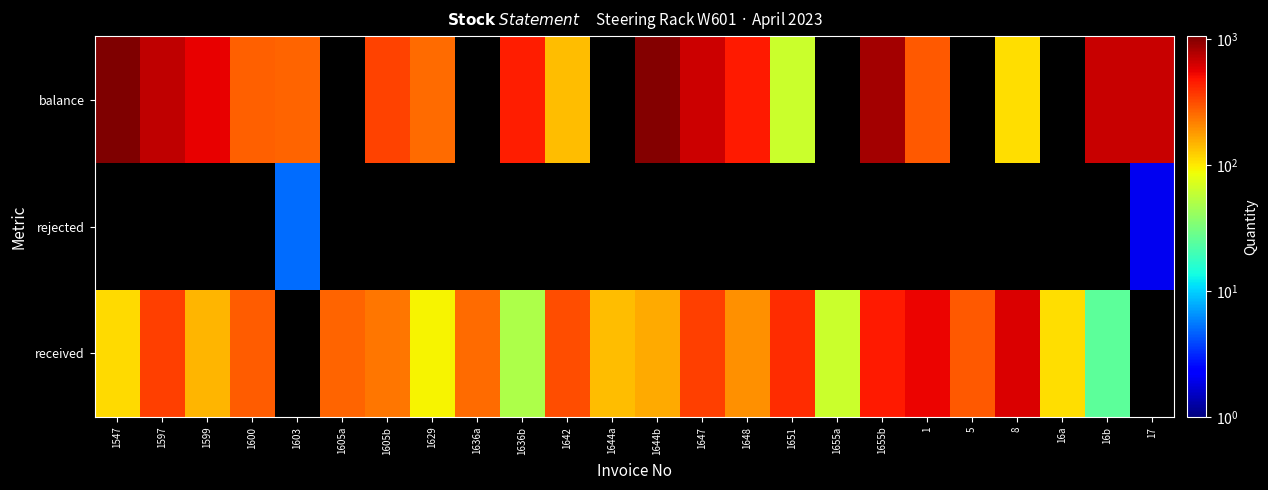

Between 1605a and 1655b, which series saw the biggest shift?

balance